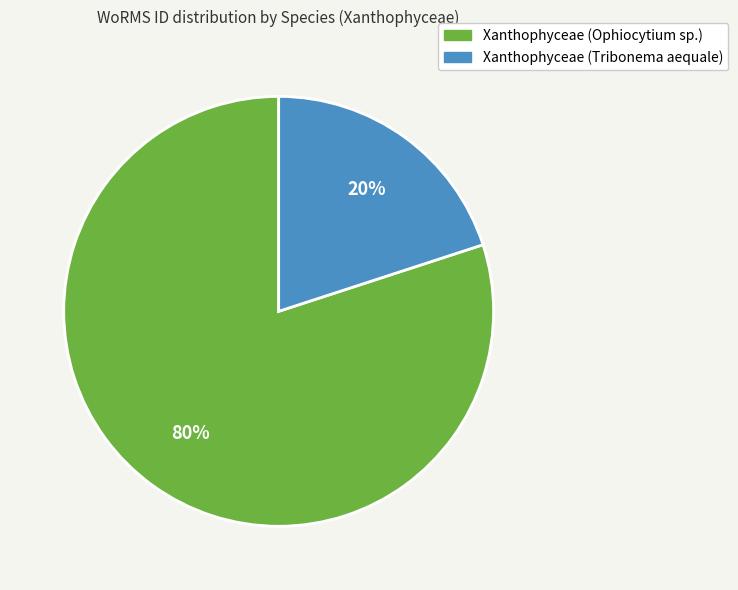

Count the number of slices in the pie.

2